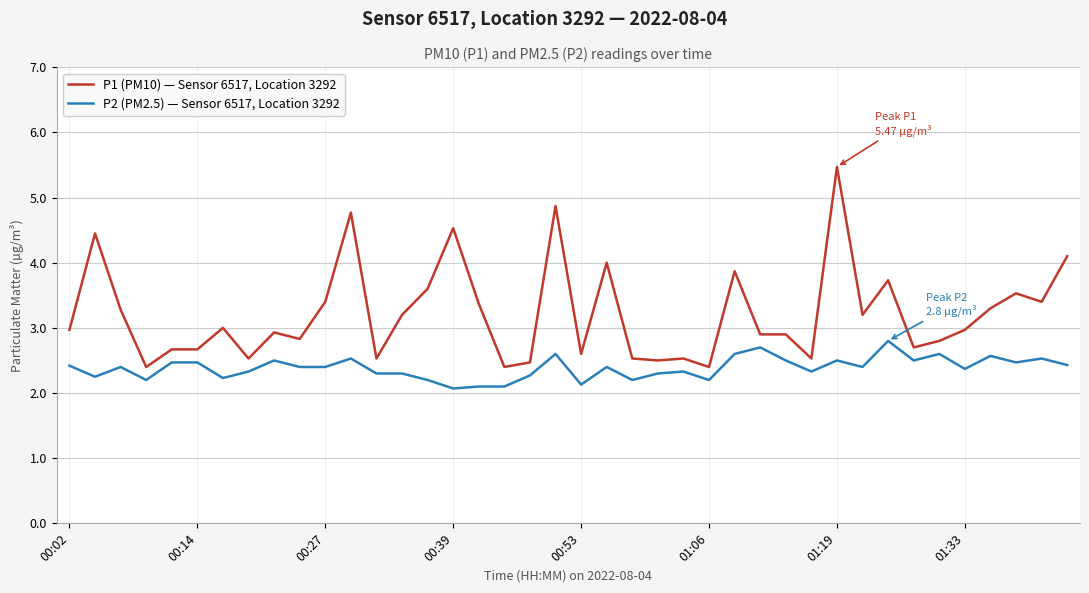

How many lines are shown in the chart?

2